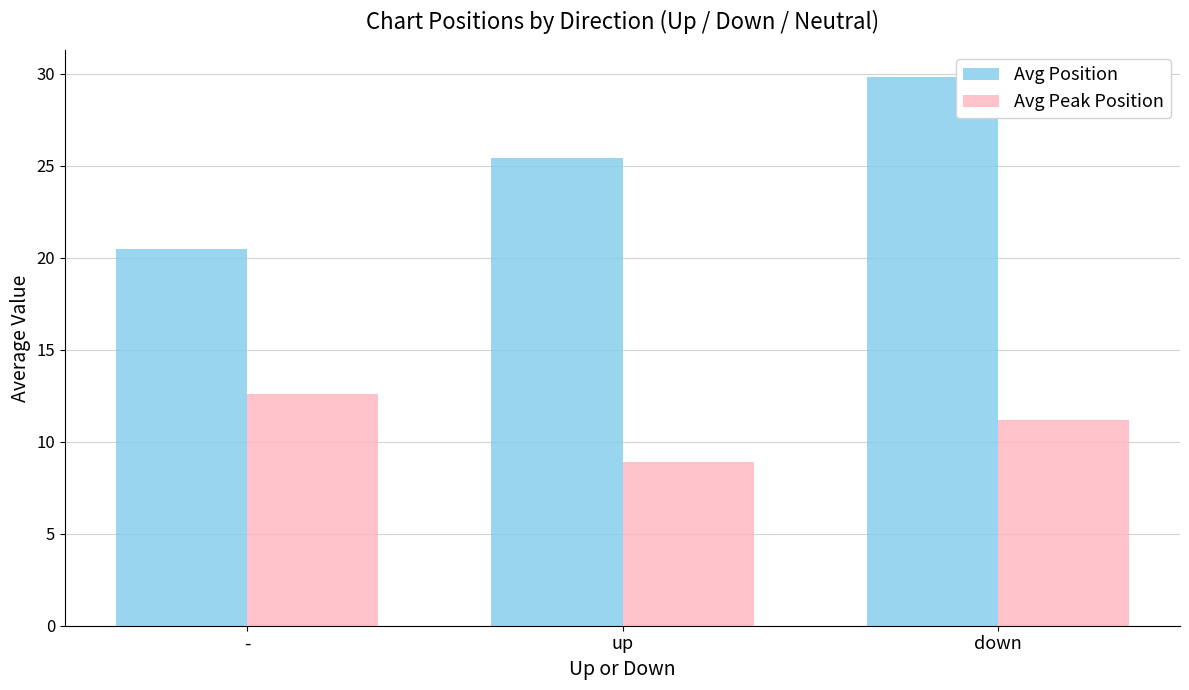

At which label does Avg Peak Position reach its peak?

-